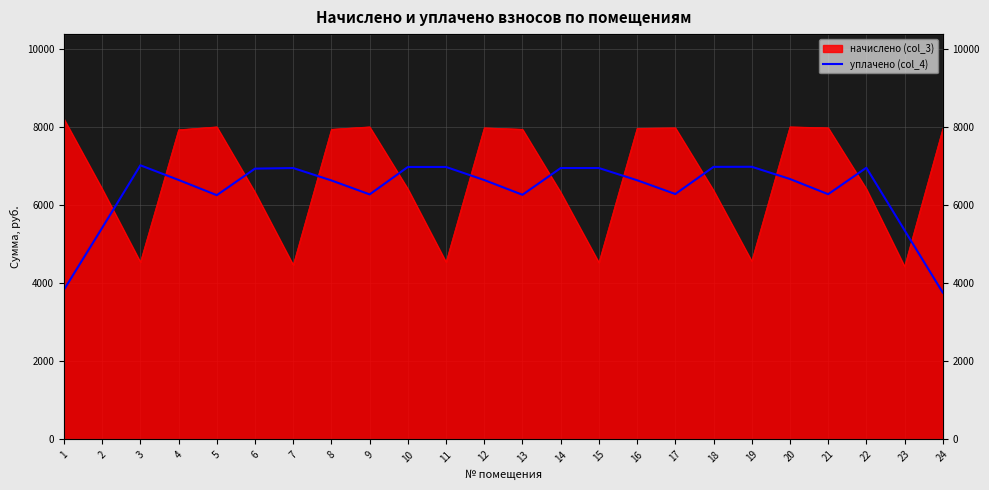

How many lines are shown in the chart?

1